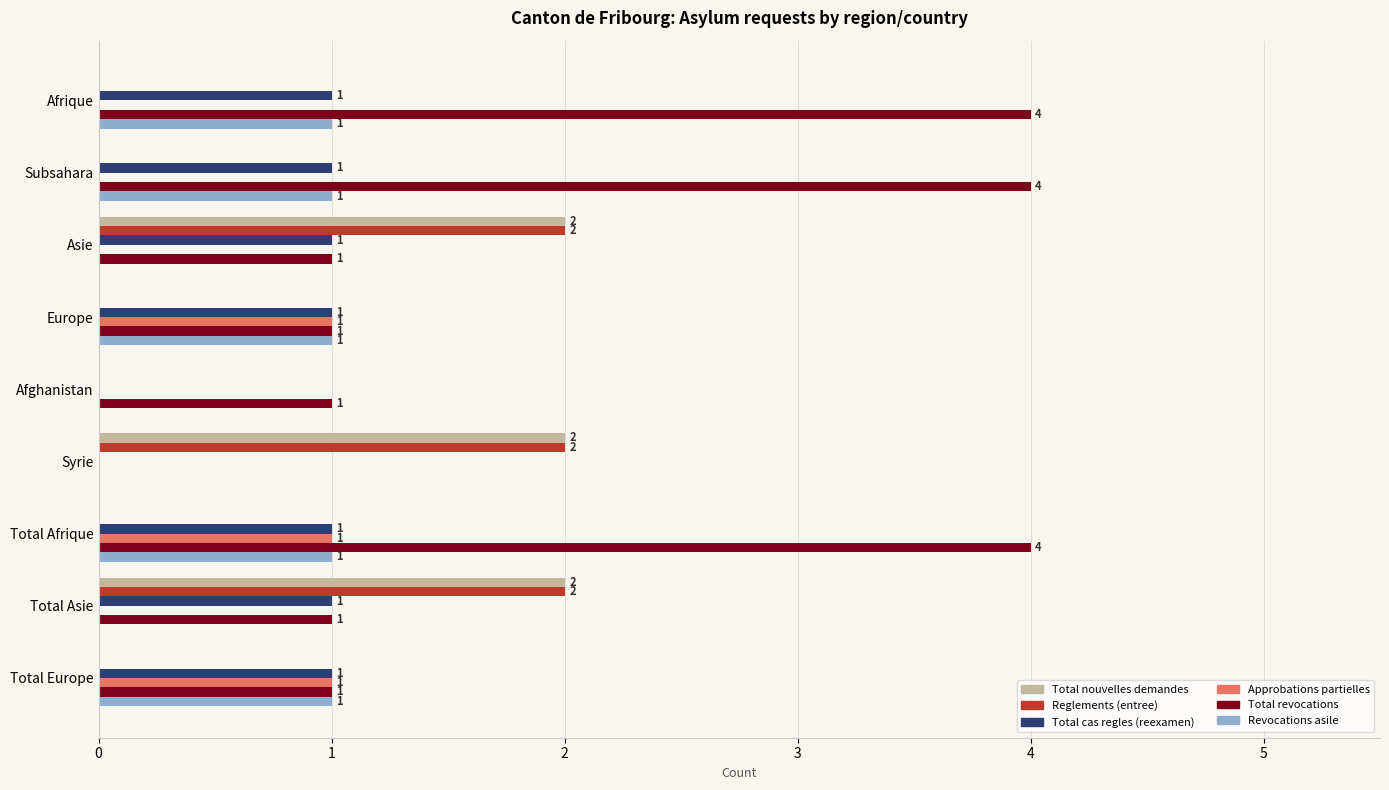

The Revocations asile series shows 0 at Syrie. True or false?

True